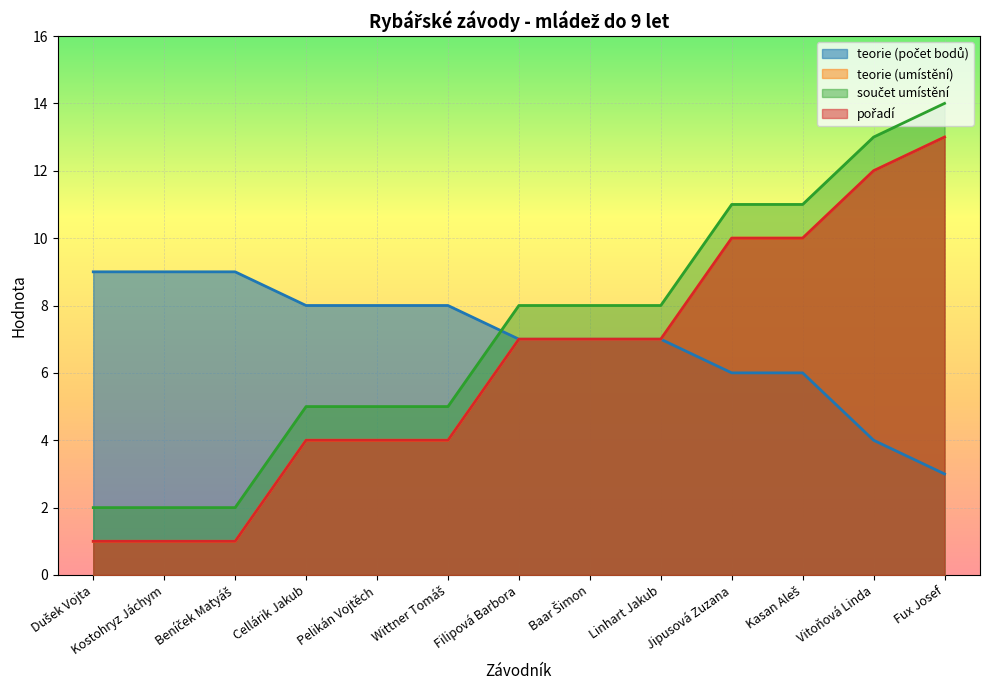

How many data points in teorie (počet bodů) are less than 7?

4